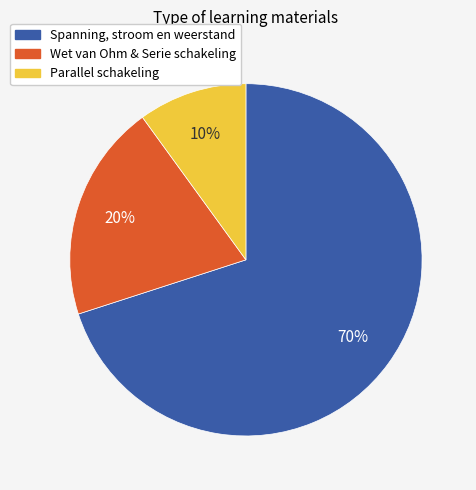

Is there any slice that represents more than half of the pie?

Yes